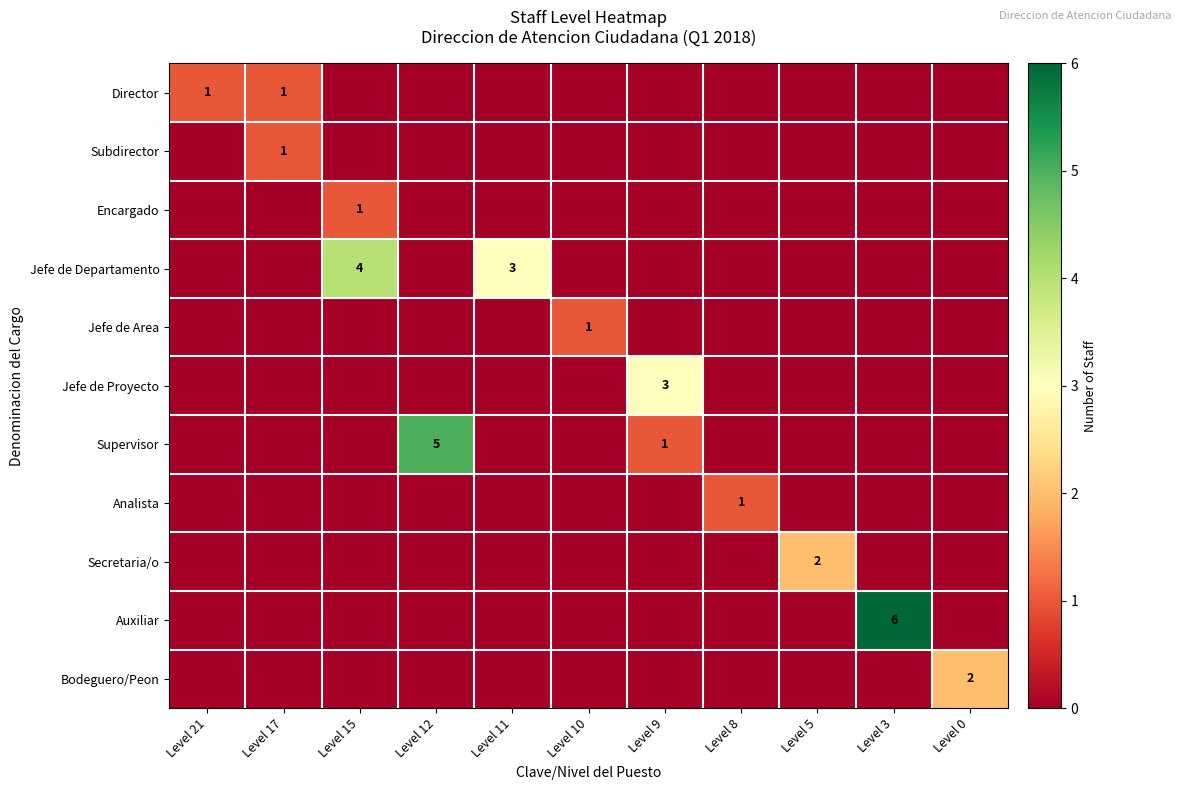

Between Level 21 and Level 10, which is larger?

Level 21